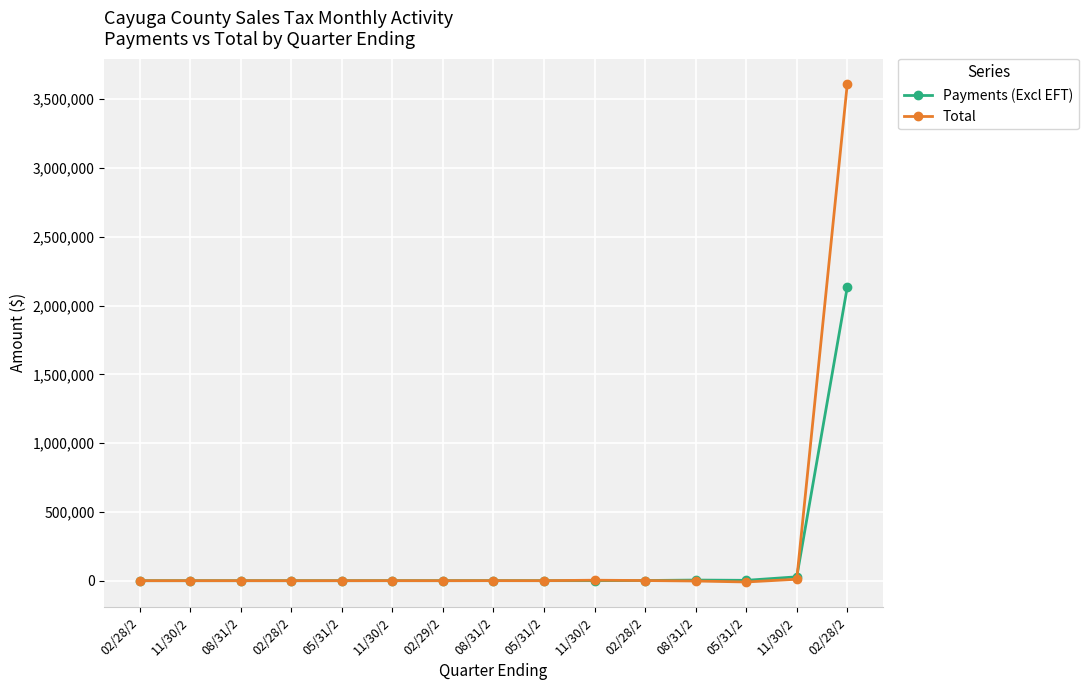

What are all the series names shown in the legend?

Payments (Excl EFT), Total